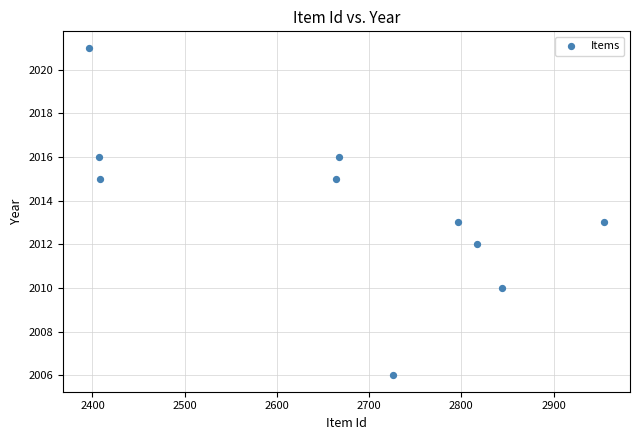

What is the average Y value?

2014